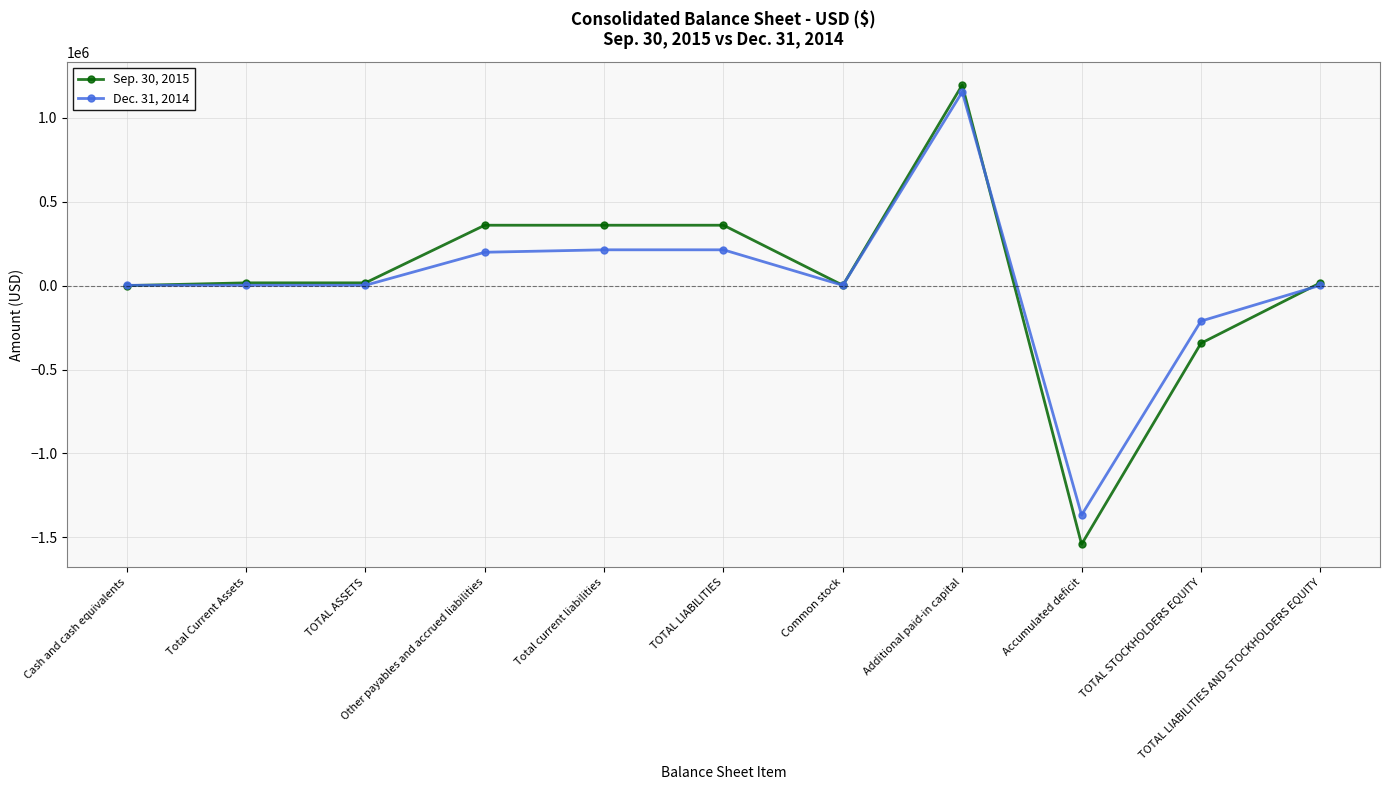

What is the lowest value of the Sep. 30, 2015 series?

-1541175